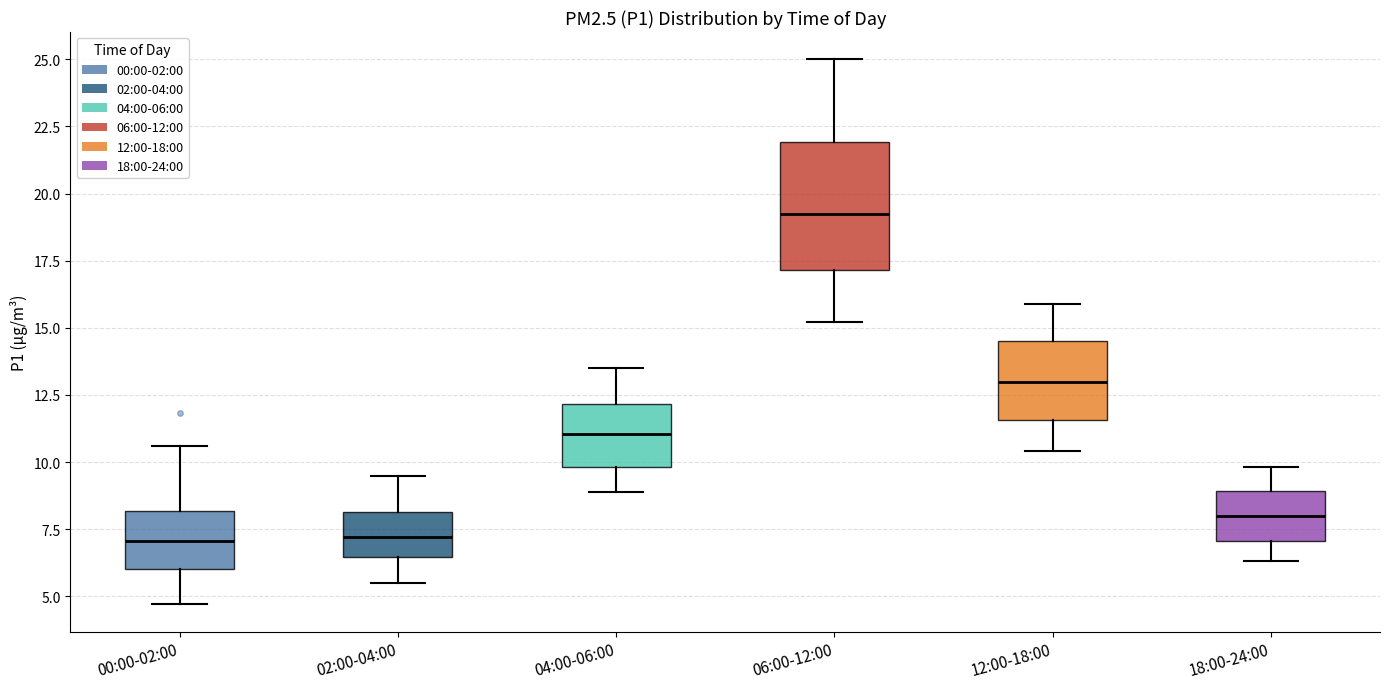

Where does the upper whisker of the box for 00:00-02:00 end on the y-axis? The values are not printed on the chart, so give them approximately, as read against the axis.

10.5